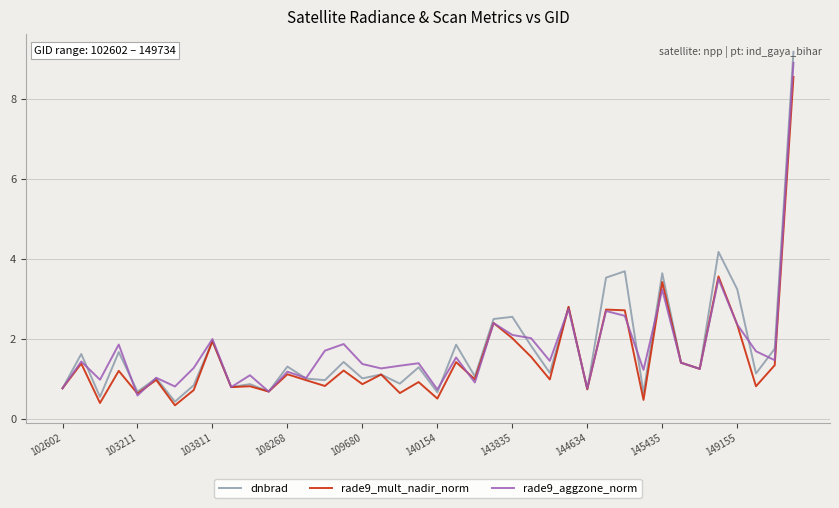

What is the lowest value of the rade9_aggzone_norm series?

0.6